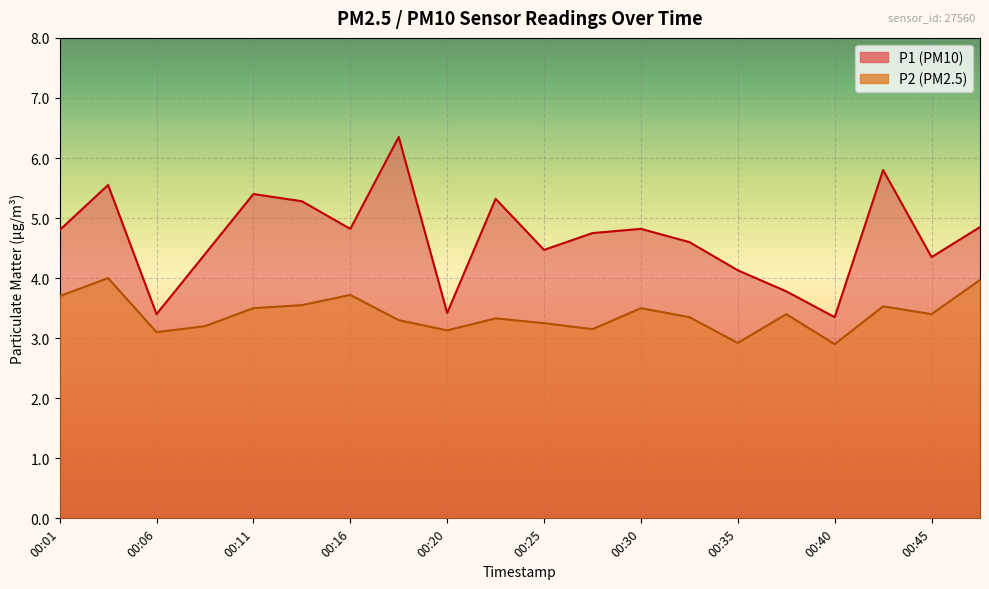

Which series changed the most between 00:23 and 00:33?

P1